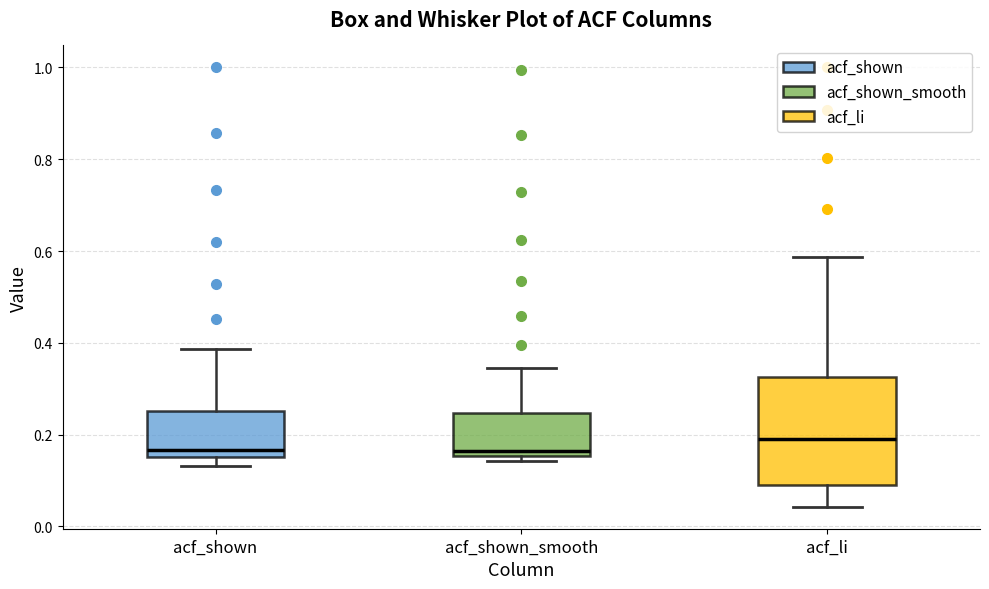

Where is the lower edge of the box for acf_shown_smooth on the y-axis? The values are not printed on the chart, so give them approximately, as read against the axis.

0.16